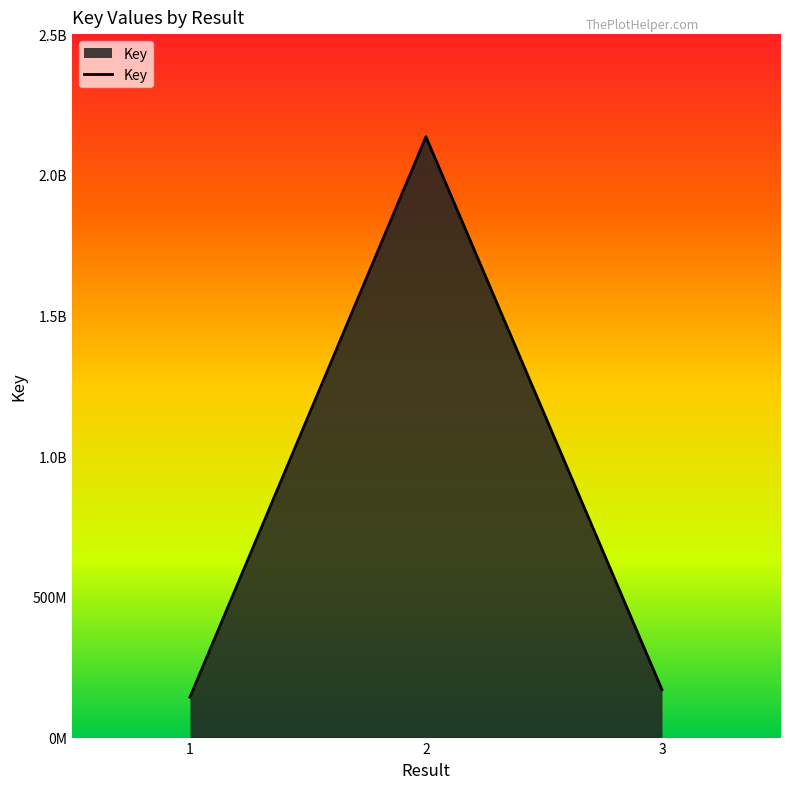

What is the sum of all values?

2449132277